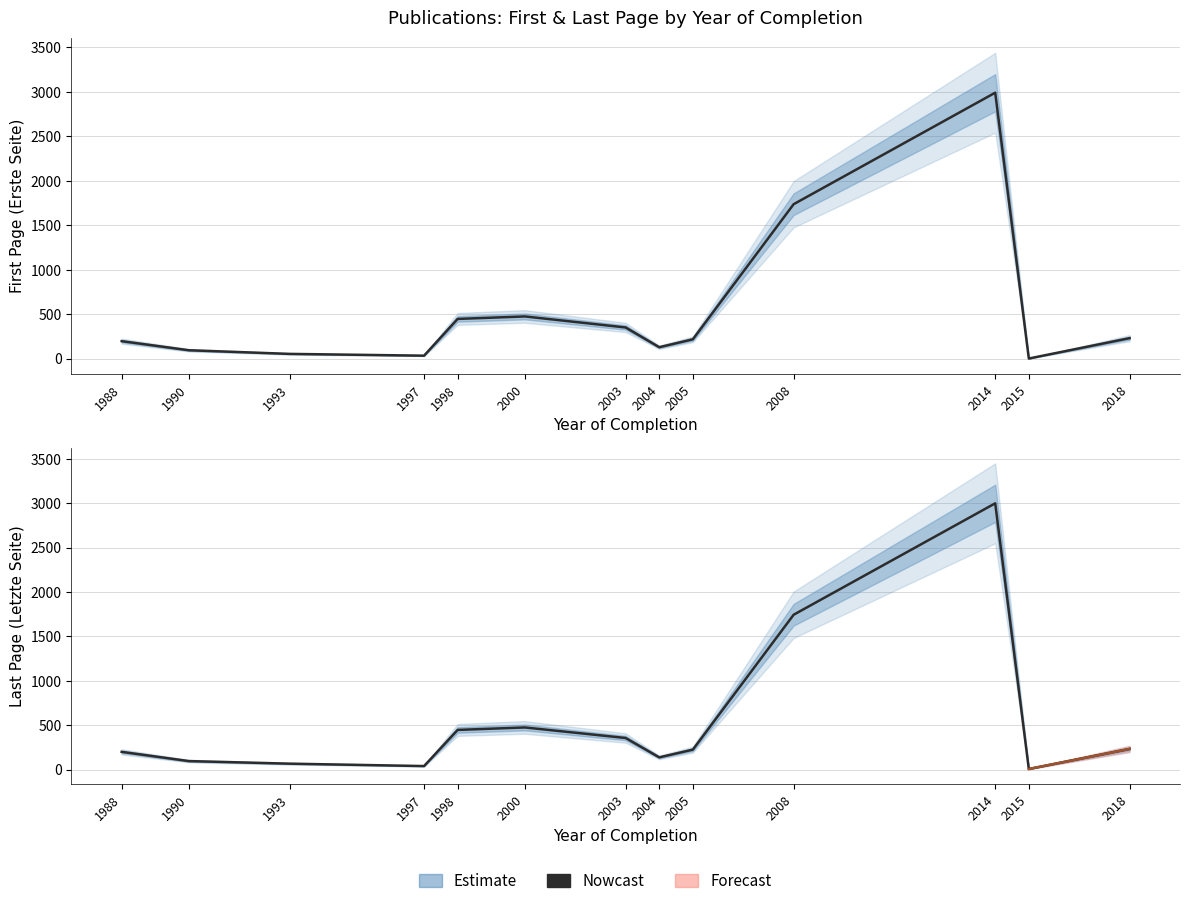

Rank the categories by value from lowest to highest.

2015, 1997, 1993, 1990, 2004, 1988, 2005, 2018, 2003, 1998, 2000, 2008, 2014